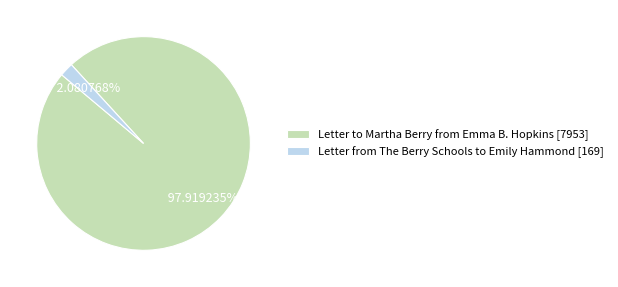

Rank the categories by value from lowest to highest.

Letter from The Berry Schools to Emily Hammond, Letter to Martha Berry from Emma B. Hopkins